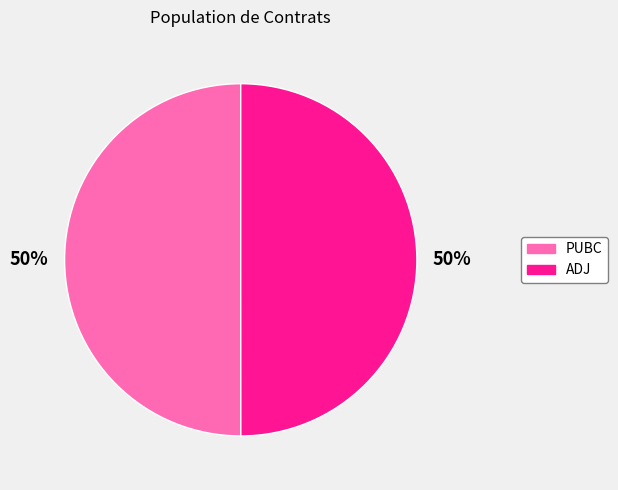

The PUBC slice represents 50% of the pie. True or false?

True